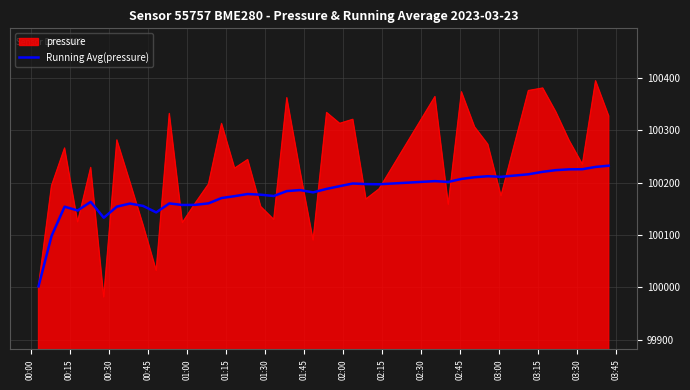

What is the greatest value displayed?

100394.3